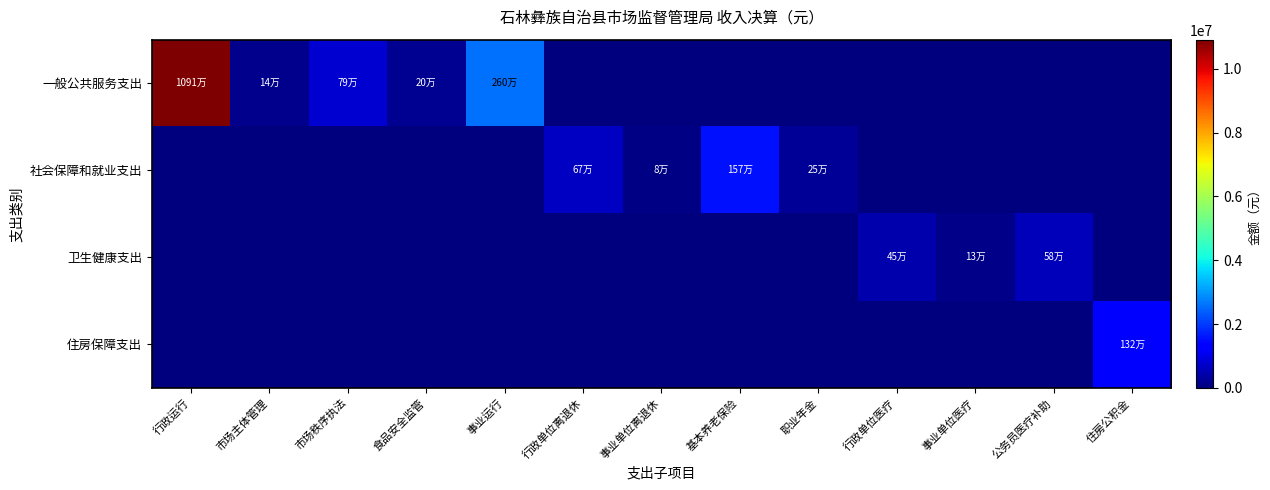

Reading left to right, transcribe all the data shown in this chart.

一般公共服务支出: 行政运行=10914398.9	市场主体管理=138370.1	市场秩序执法=788049.9	食品安全监管=200011.0	事业运行=2596980.6	行政单位离退休=0.0	事业单位离退休=0.0	基本养老保险=0.0	职业年金=0.0	行政单位医疗=0.0	事业单位医疗=0.0	公务员医疗补助=0.0	住房公积金=0.0
社会保障和就业支出: 行政运行=0.0	市场主体管理=0.0	市场秩序执法=0.0	食品安全监管=0.0	事业运行=0.0	行政单位离退休=668400.0	事业单位离退休=82800.0	基本养老保险=1567452.8	职业年金=247789.3	行政单位医疗=0.0	事业单位医疗=0.0	公务员医疗补助=0.0	住房公积金=0.0
卫生健康支出: 行政运行=0.0	市场主体管理=0.0	市场秩序执法=0.0	食品安全监管=0.0	事业运行=0.0	行政单位离退休=0.0	事业单位离退休=0.0	基本养老保险=0.0	职业年金=0.0	行政单位医疗=447062.1	事业单位医疗=126097.6	公务员医疗补助=583306.8	住房公积金=0.0
住房保障支出: 行政运行=0.0	市场主体管理=0.0	市场秩序执法=0.0	食品安全监管=0.0	事业运行=0.0	行政单位离退休=0.0	事业单位离退休=0.0	基本养老保险=0.0	职业年金=0.0	行政单位医疗=0.0	事业单位医疗=0.0	公务员医疗补助=0.0	住房公积金=1315048.0